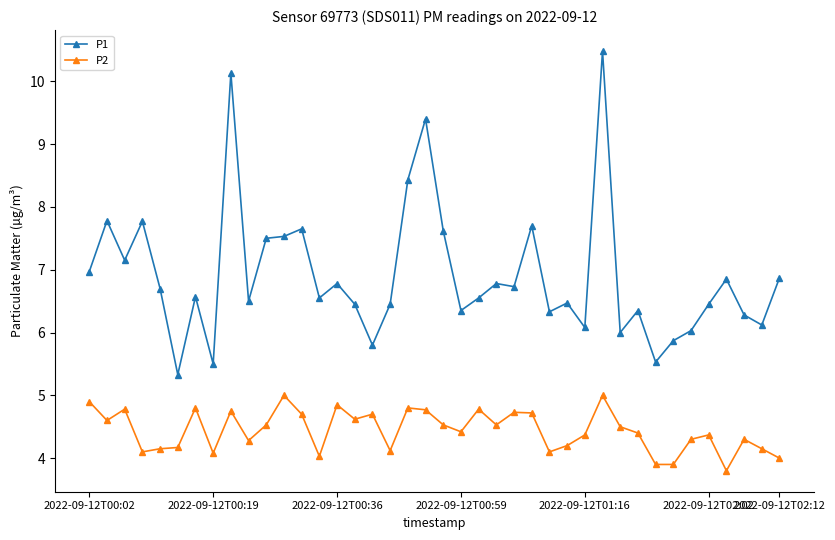

What is the difference between the second highest and minimum values in the P1 series?

4.8